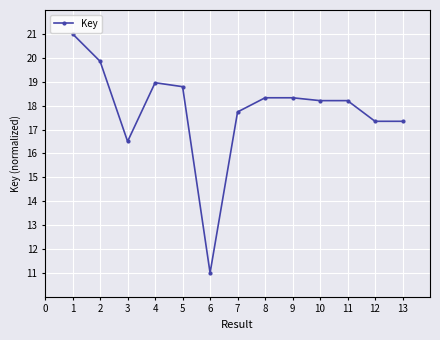

Count the number of data series in this chart.

1